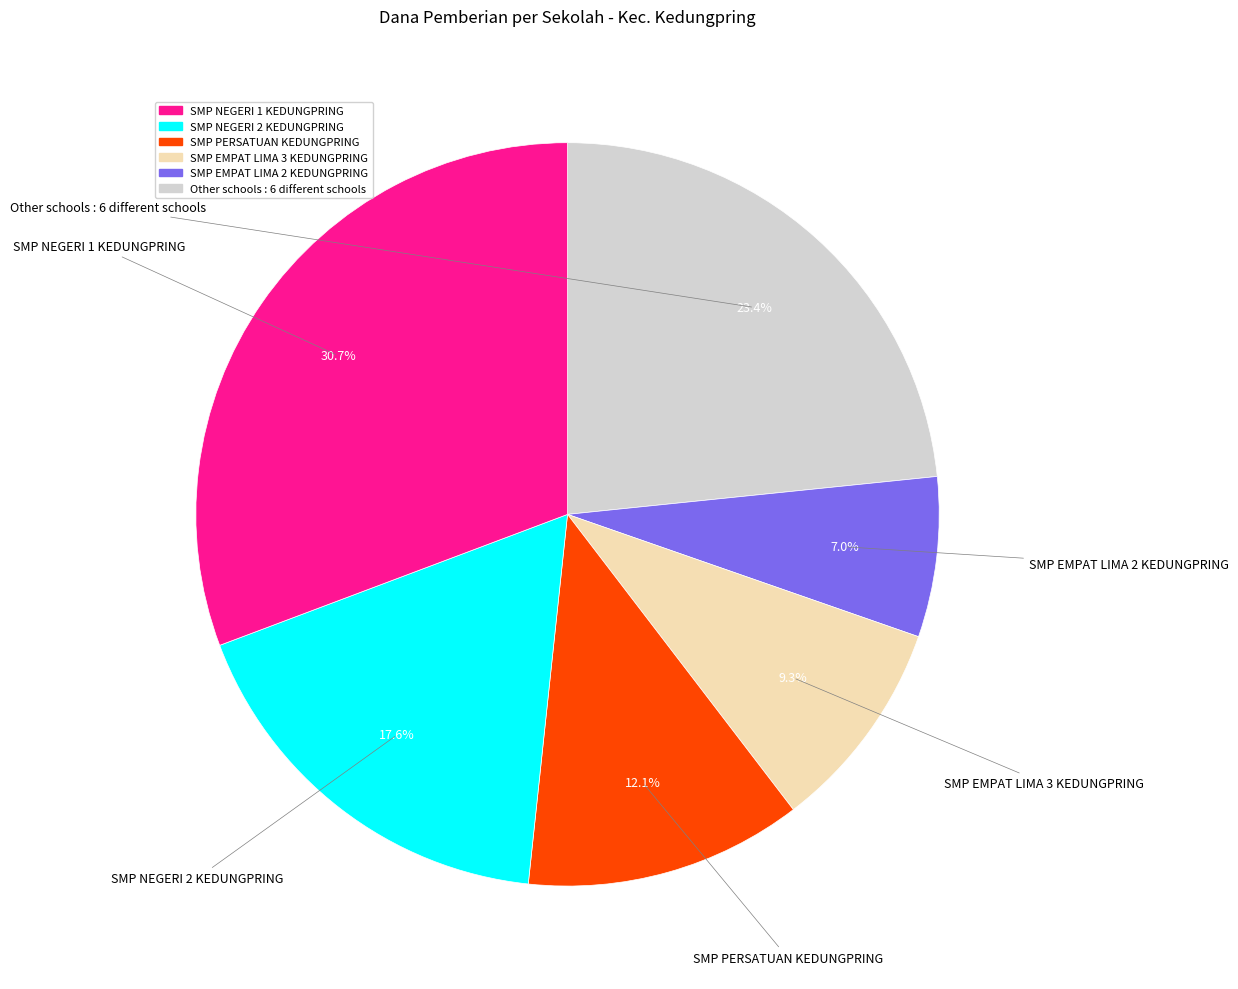

Is there a majority slice in this chart?

No